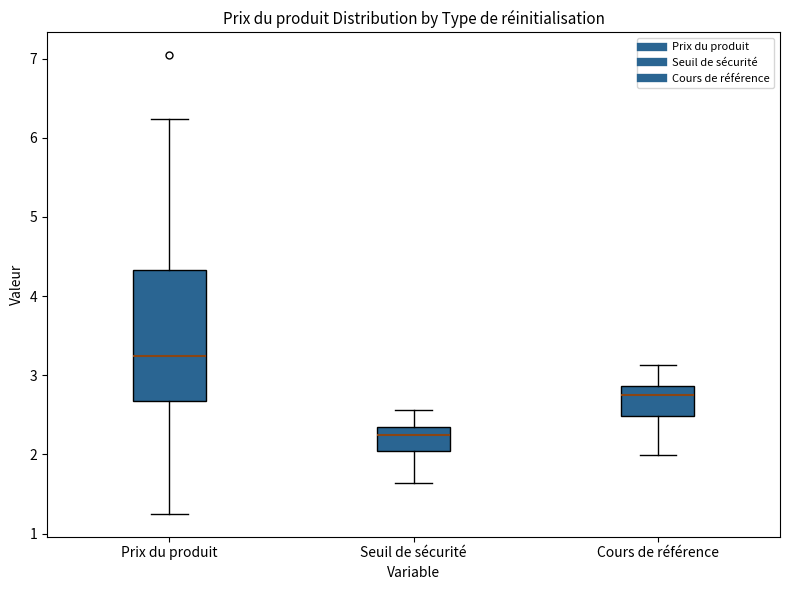

Comparing the boxes themselves (not the whiskers), which one is the tallest?

Prix du produit